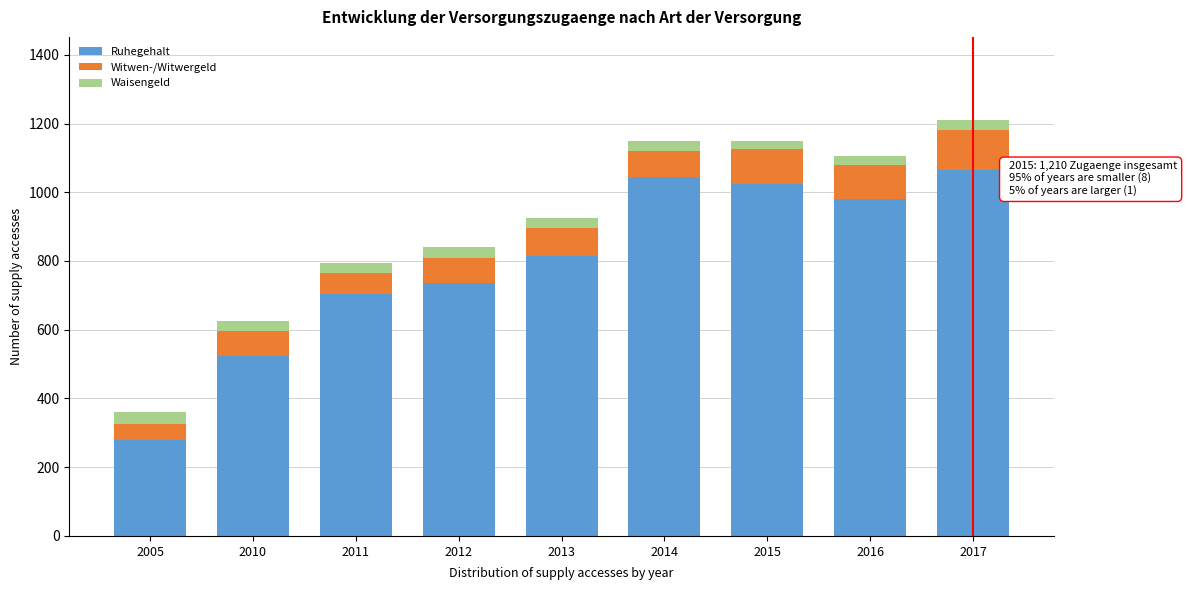

Reading left to right, list the values for the Ruhegehalt series.

280	525	705	735	815	1045	1025	980	1065